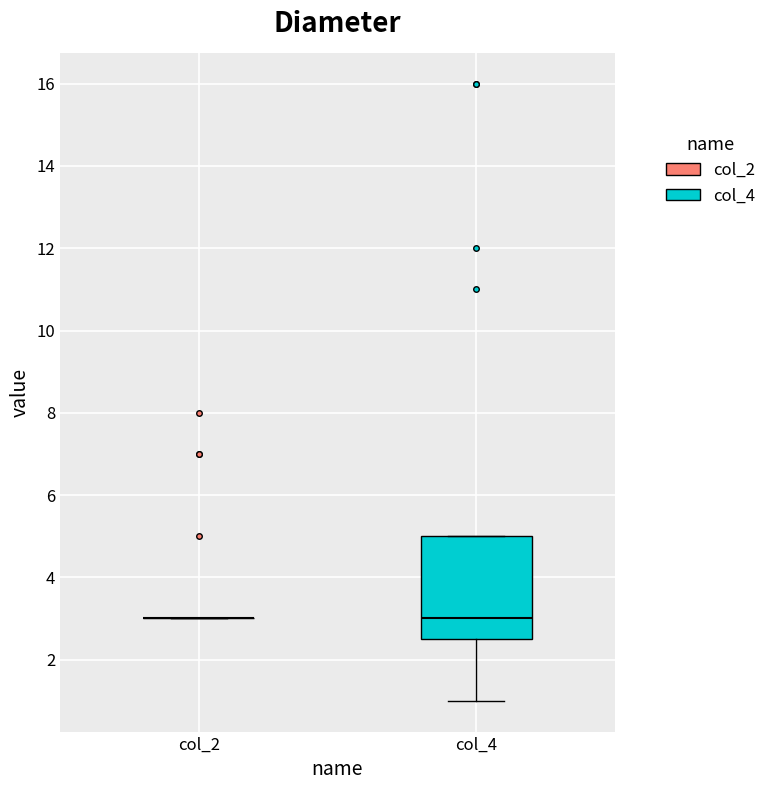

Reading left to right, transcribe this box plot: for each box, give where its median line is, the range the box spans, and where its two whiskers end, as read against the y-axis. The values are not printed on the chart, so give them approximately, as read against the axis.

col_2: box collapsed to a line at 3.0, whiskers 3.0 to 3.0
col_4: median 3.0, box 2.6 to 5.0, whiskers 1.0 to 5.0